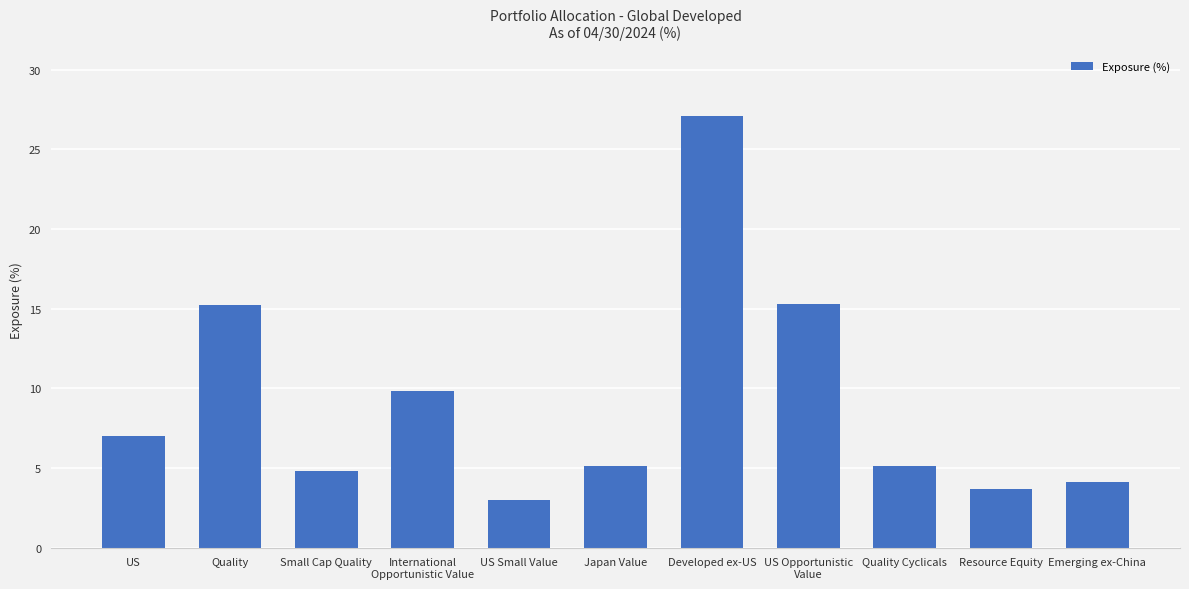

Which category has the highest value across all series?

Developed ex-US